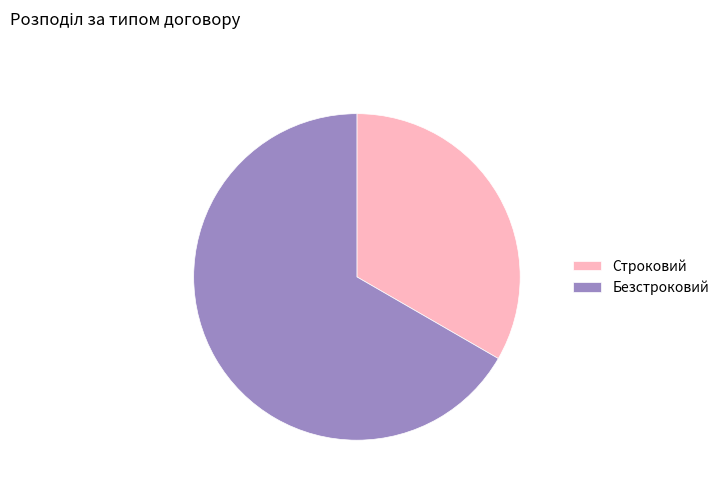

Does any single category account for the majority?

Yes